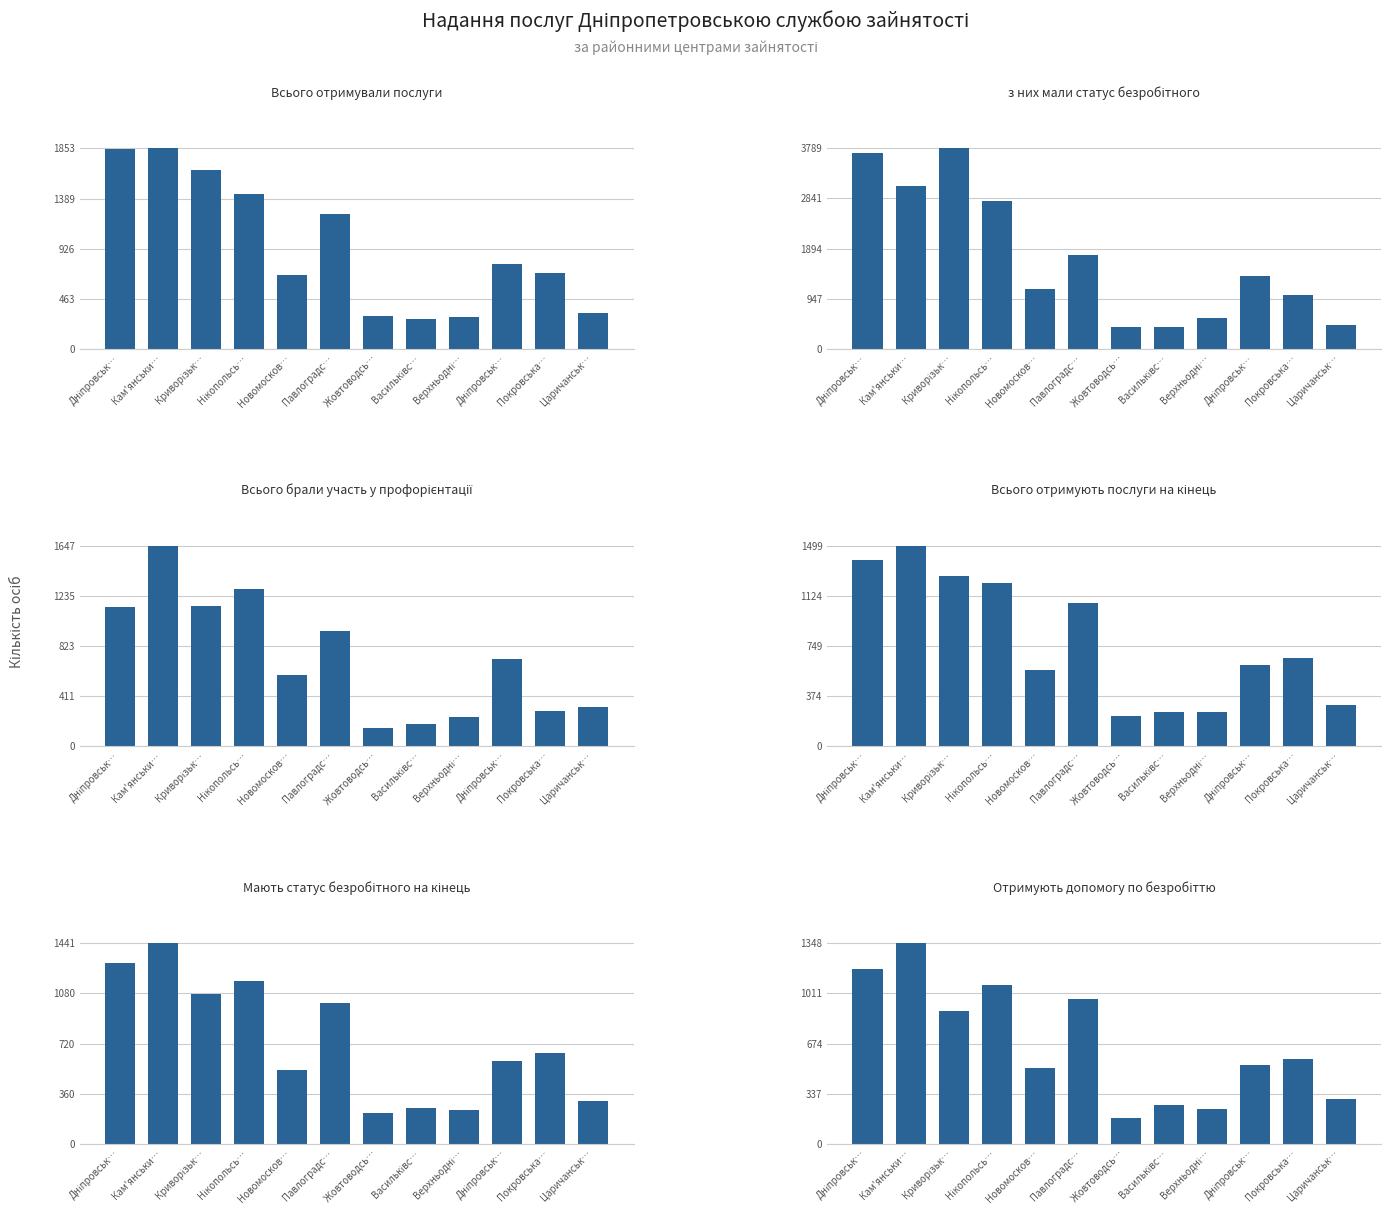

How many data points in з них мали статус безробітного are above 1375?

5